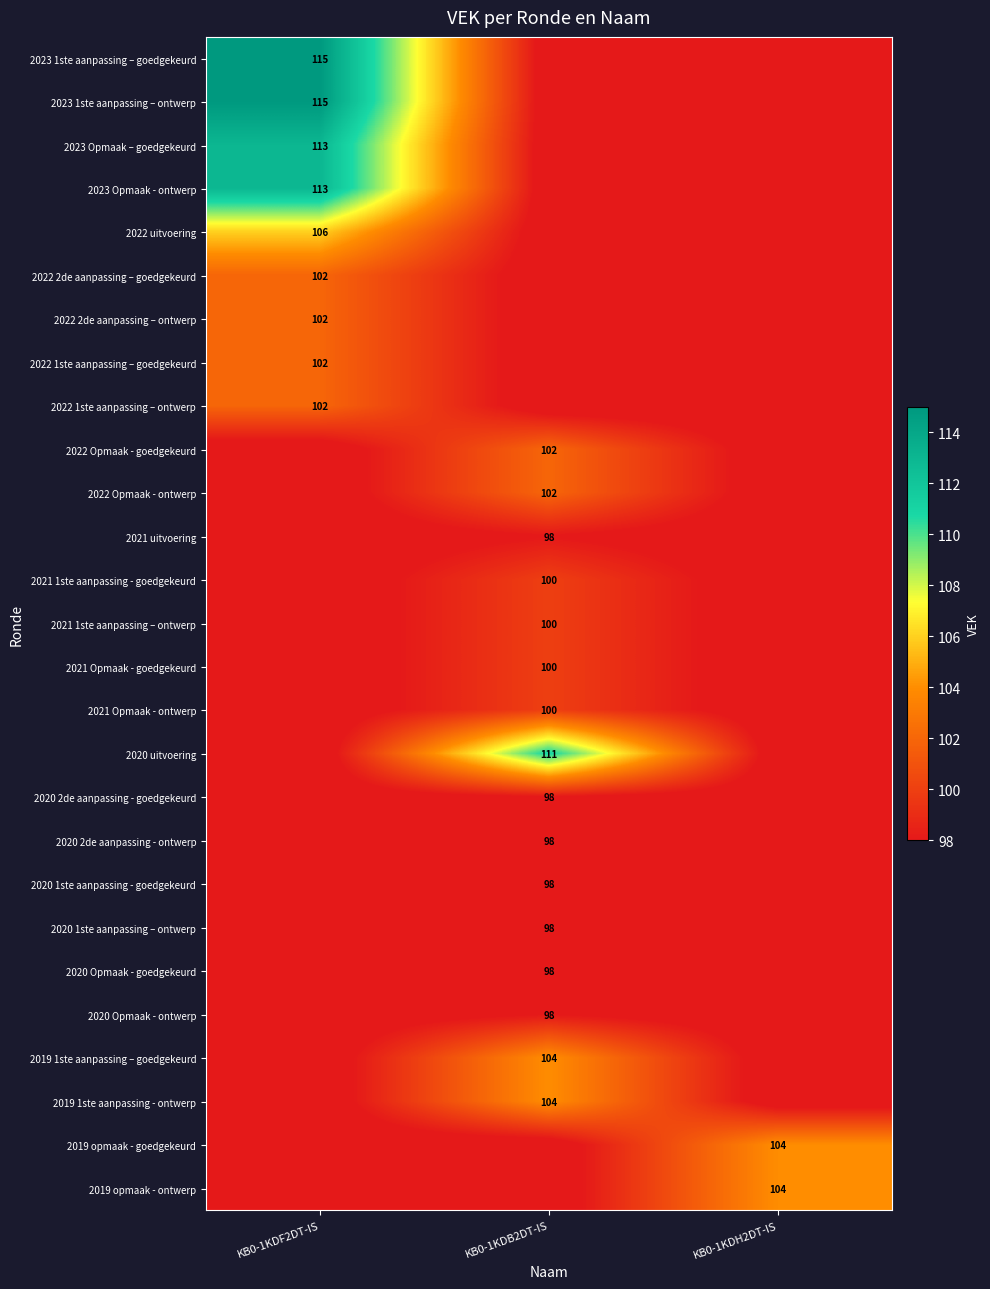

The 2020 2de aanpassing - ontwerp series shows 172 at KB0-1KDB2DT-IS. True or false?

False